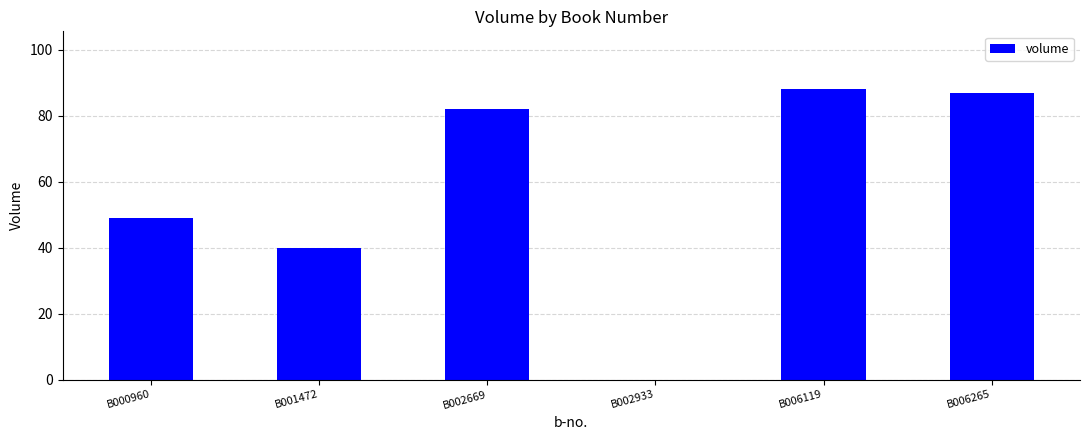

The chart shows a value of 88 at B006119. True or false?

True